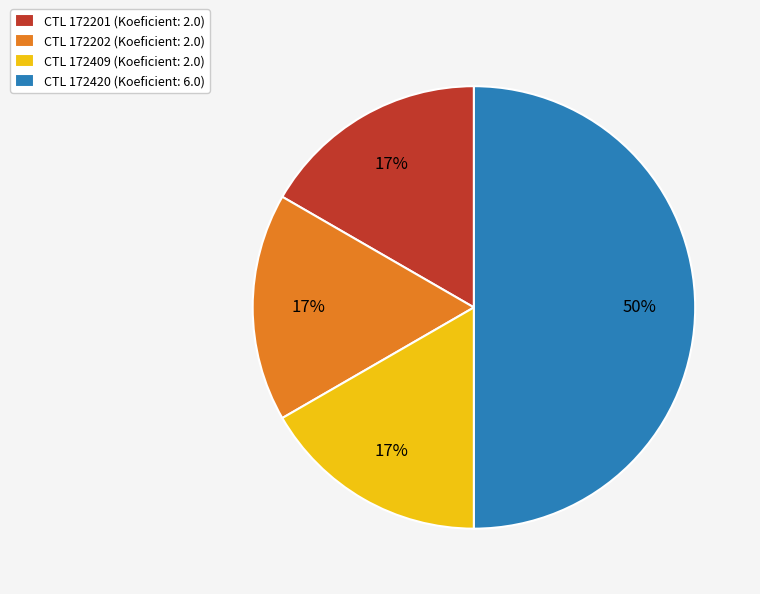

Is it true that CTL 172420 (Koeficient: 6.0) is 44% of the pie?

False